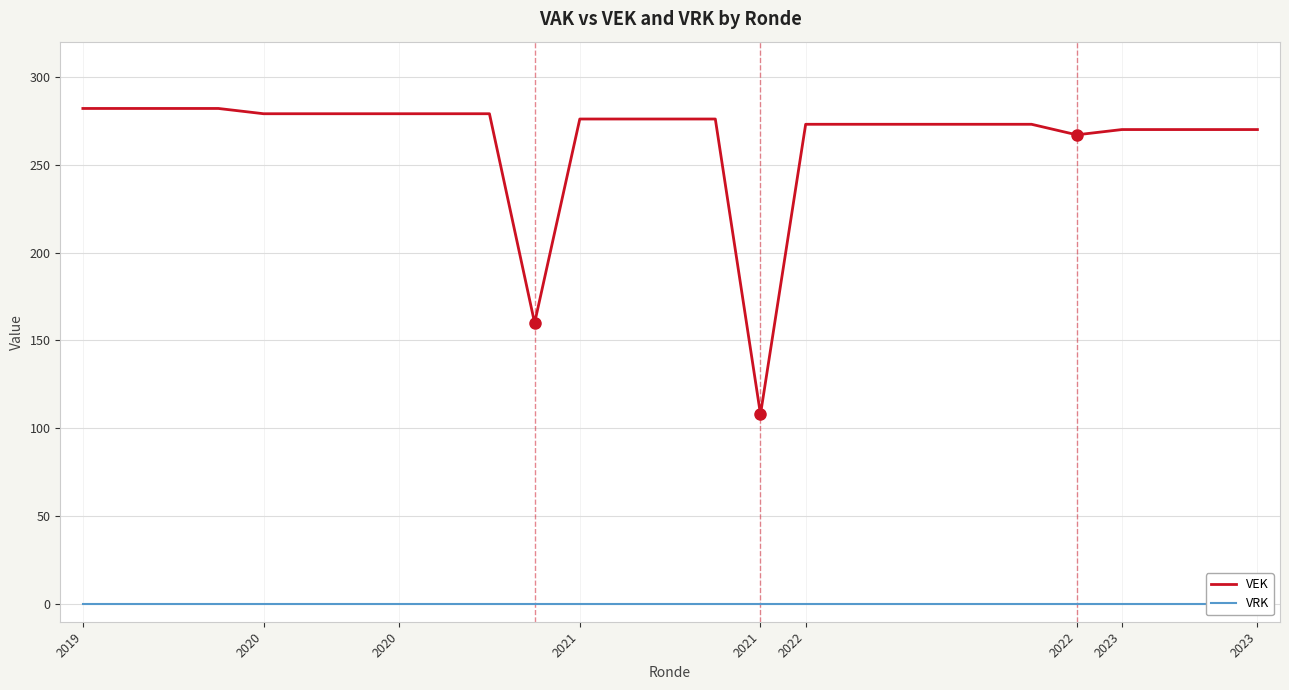

True or false: VRK and VEK cross at least once.

False